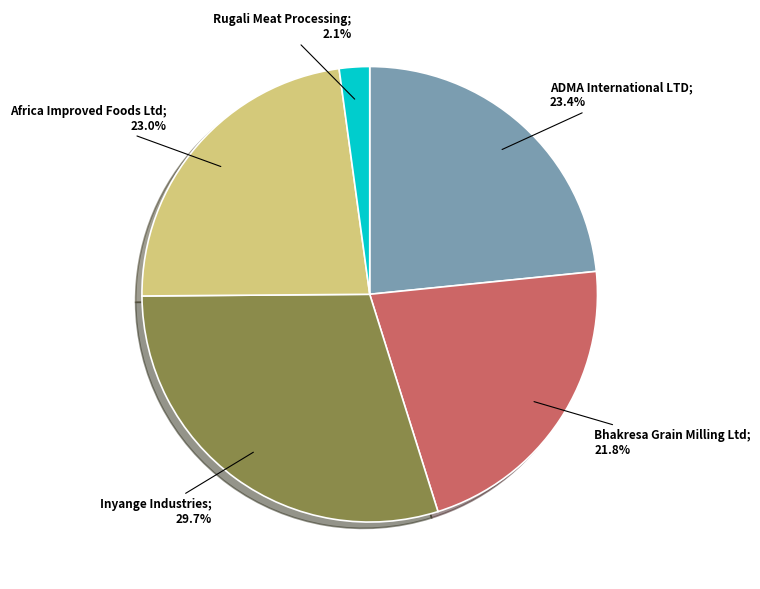

Does any single category account for the majority?

No